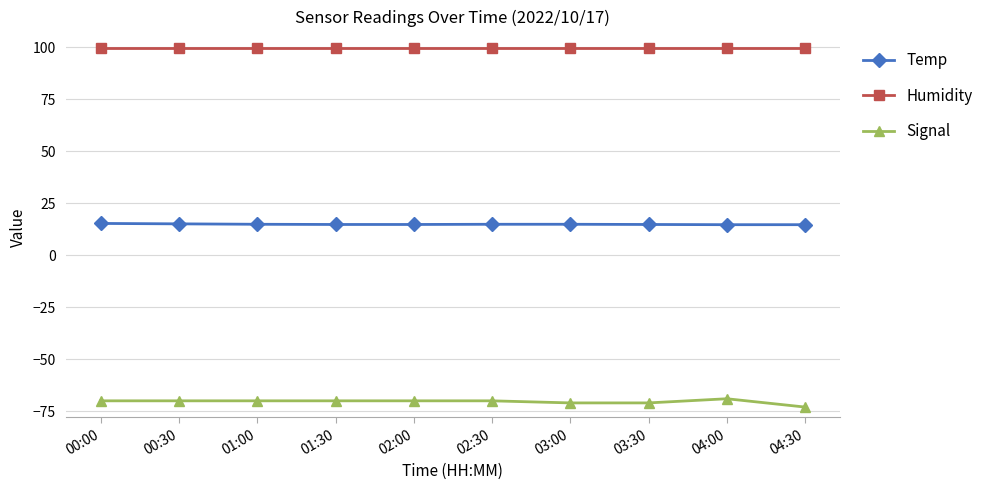

True or false: Temp and Humidity intersect in this chart.

False